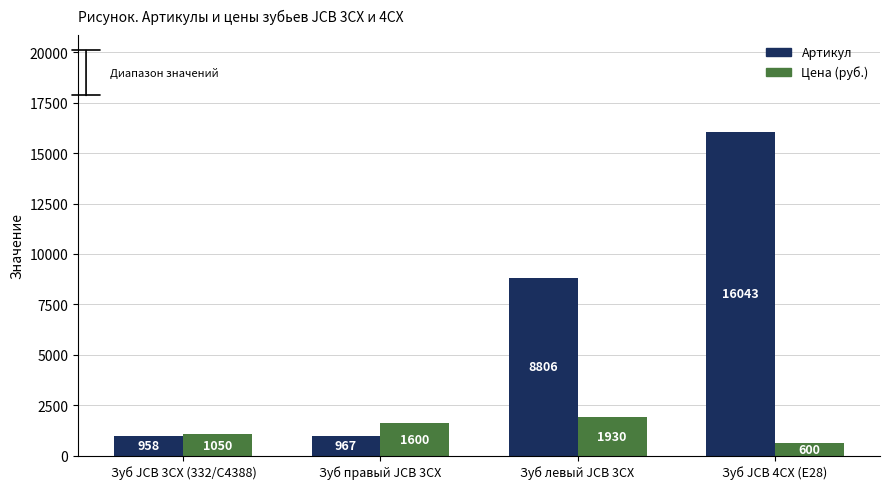

What is the difference between the Артикул values at Зуб JCB 4CX (E28) and Зуб JCB 3CX (332/C4388)?

15085